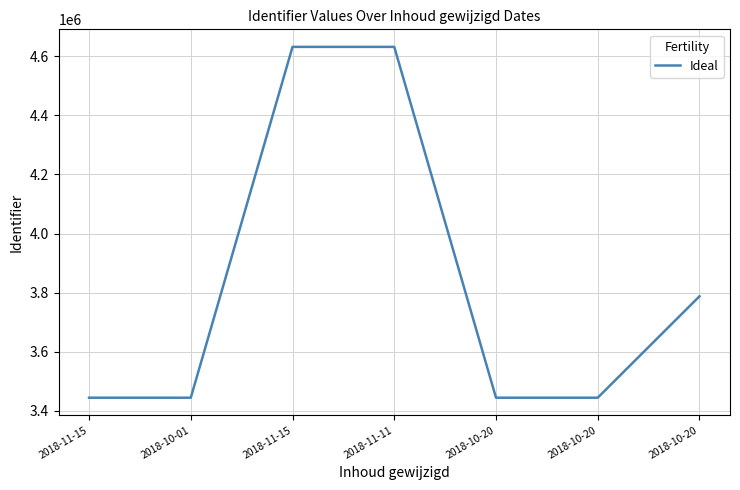

What is the label of the 5th point from the left?

2018-10-20